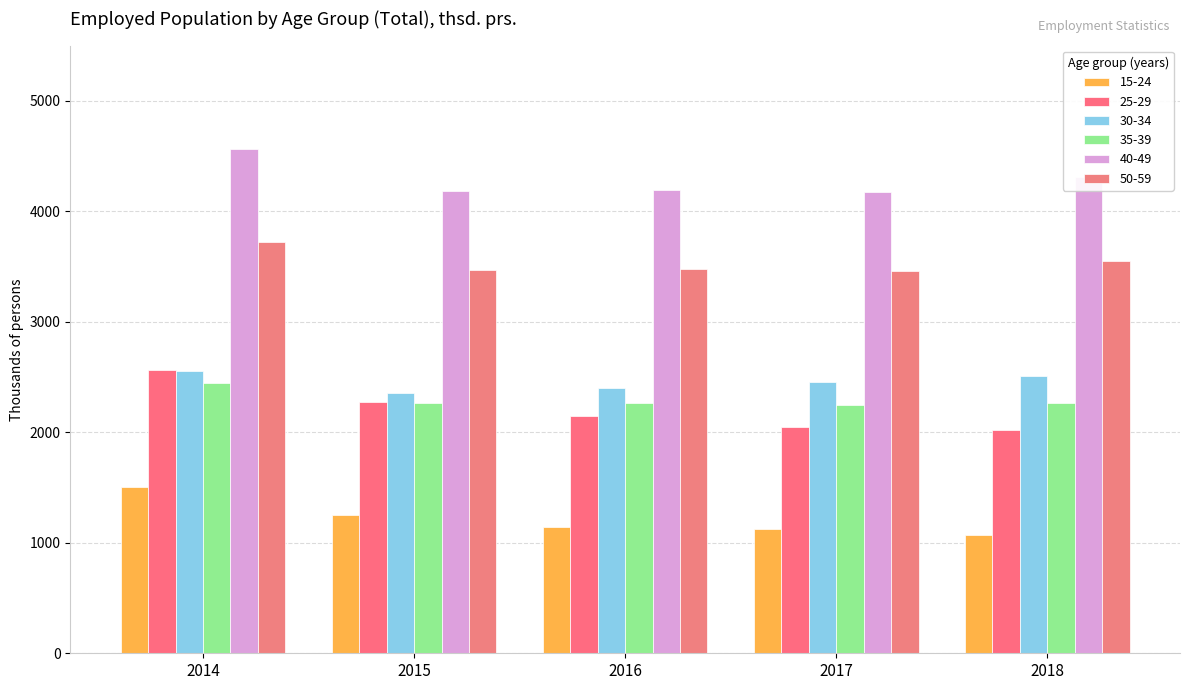

Rank the series by their maximum value, from lowest to highest.

15-24, 35-39, 30-34, 25-29, 50-59, 40-49